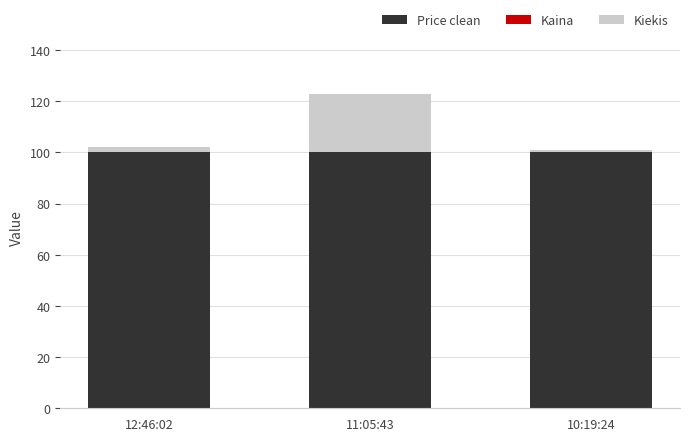

What is the highest value of the Price clean series?

100.0